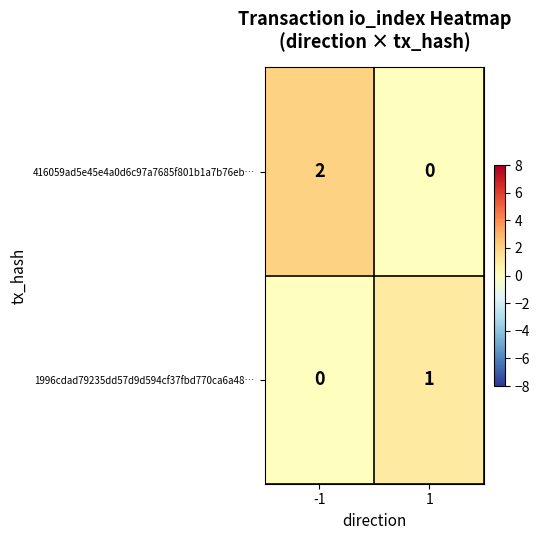

What is the greatest value displayed?

2